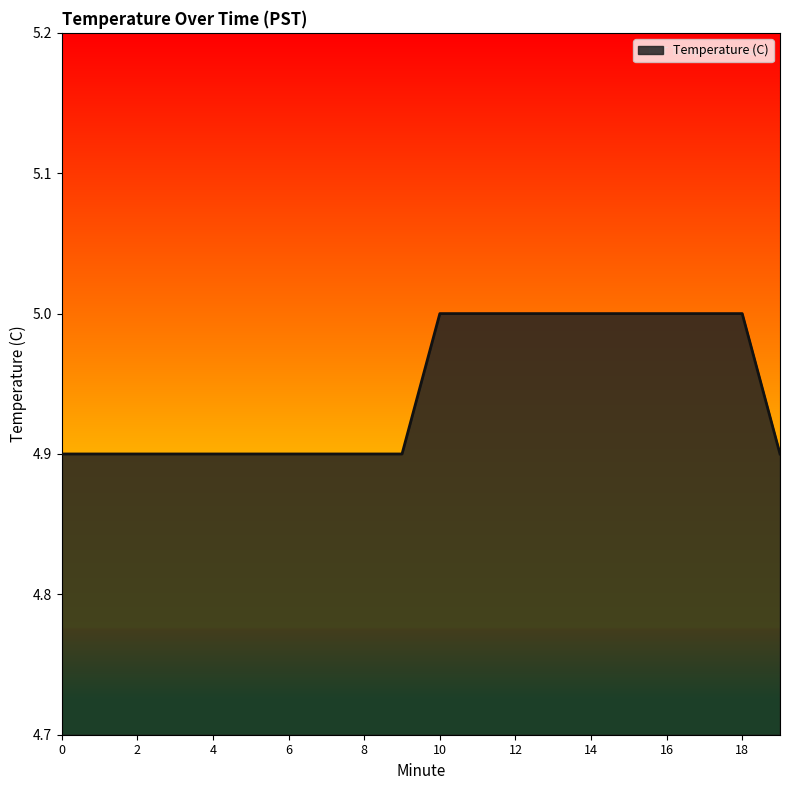

Reading left to right, extract all data points from this chart.

4.9	4.9	4.9	4.9	4.9	4.9	4.9	4.9	4.9	4.9	5.0	5.0	5.0	5.0	5.0	5.0	5.0	5.0	5.0	4.9